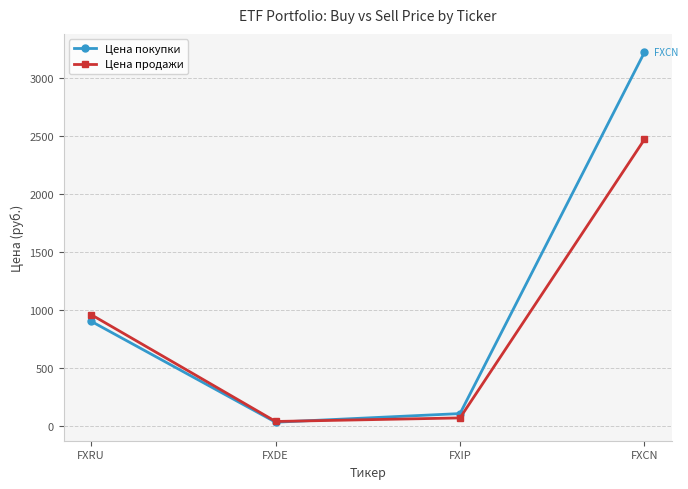

How many interior local valleys does the Цена продажи series have?

1